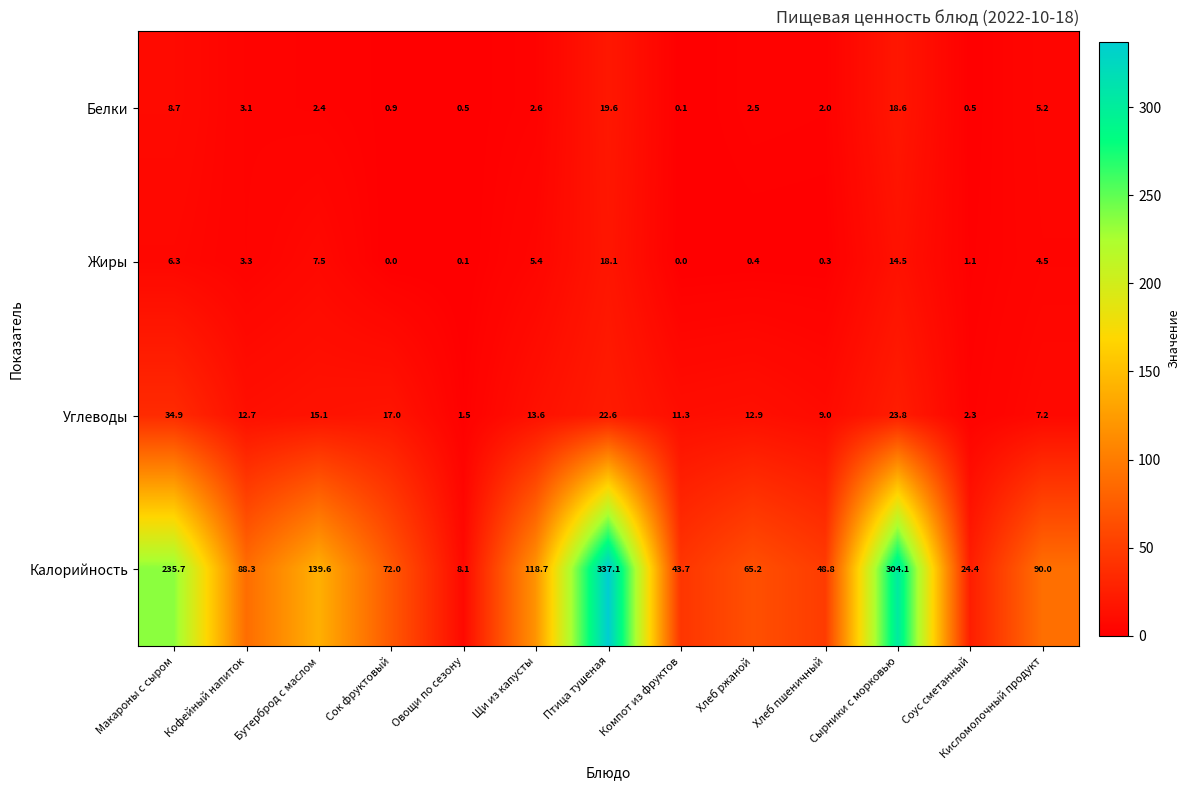

At which category is the sum across all series the highest?

Птица тушеная